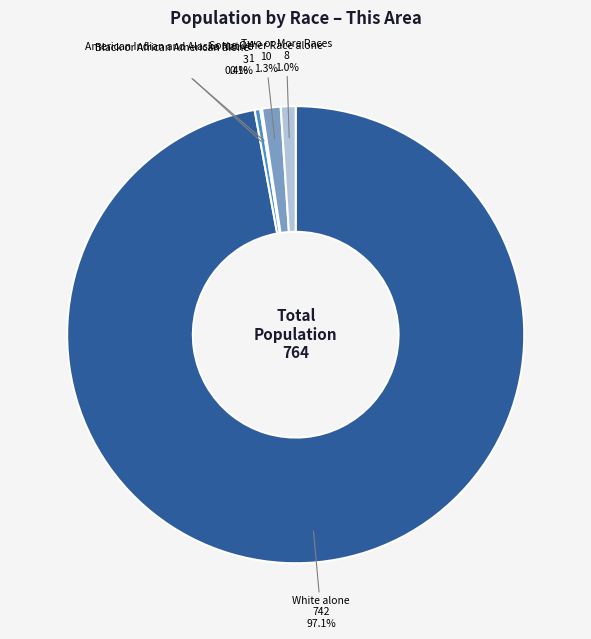

How many segments does this pie chart have?

7